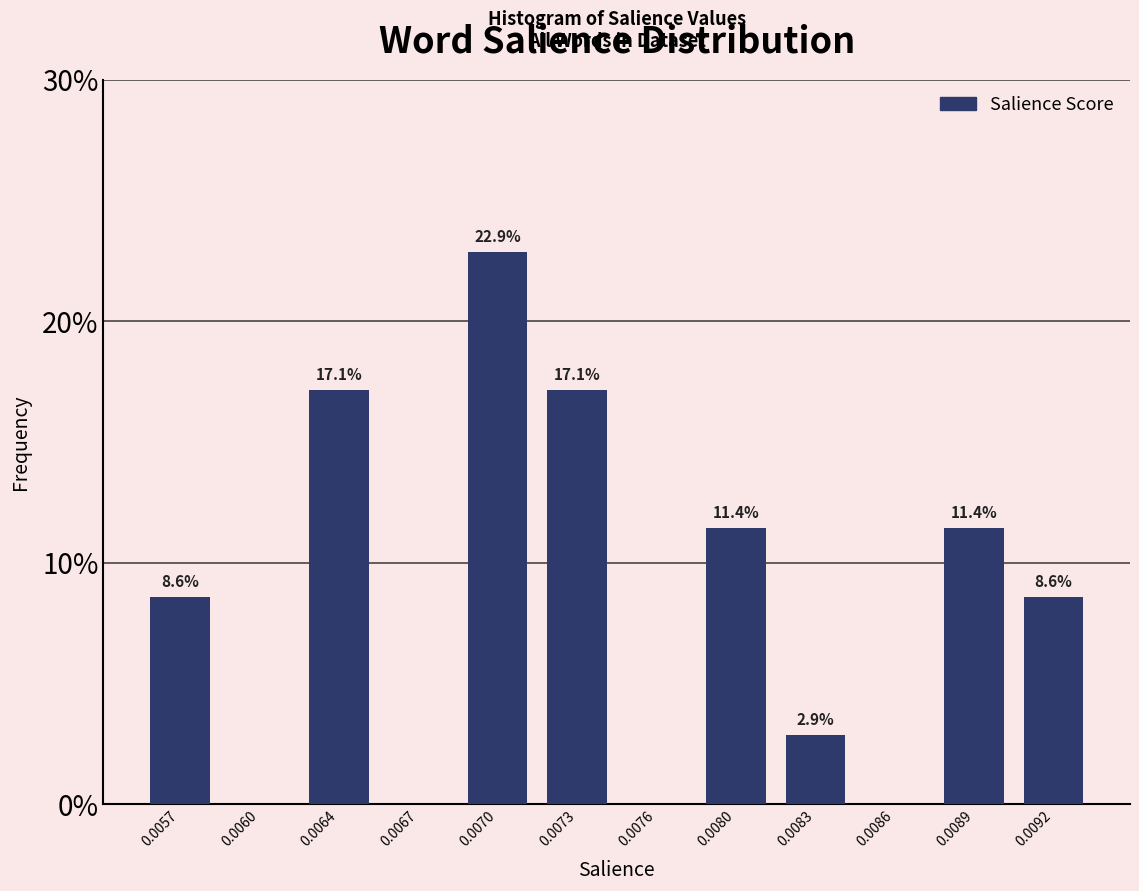

Reading left to right, list all the values displayed in this chart.

0.0057=8.6	0.0060=0.0	0.0064=17.1	0.0067=0.0	0.0070=22.9	0.0073=17.1	0.0076=0.0	0.0080=11.4	0.0083=2.9	0.0086=0.0	0.0089=11.4	0.0092=8.6